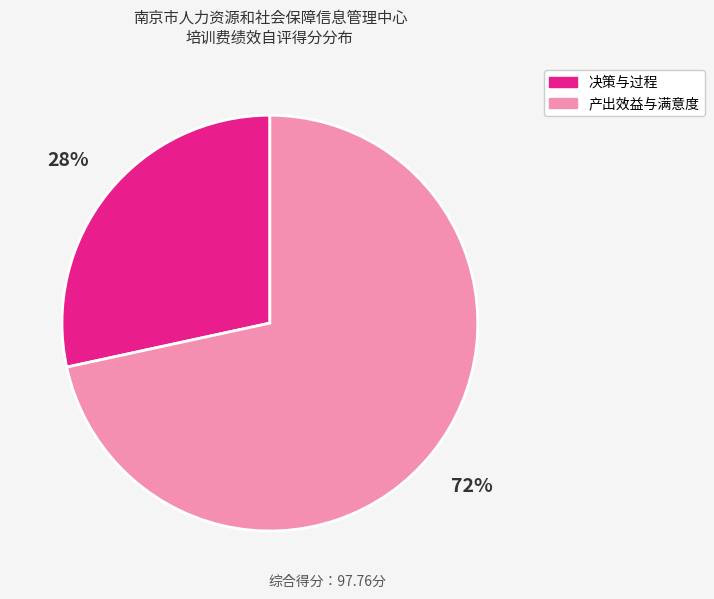

To the nearest percent, what is the average slice percentage?

50%